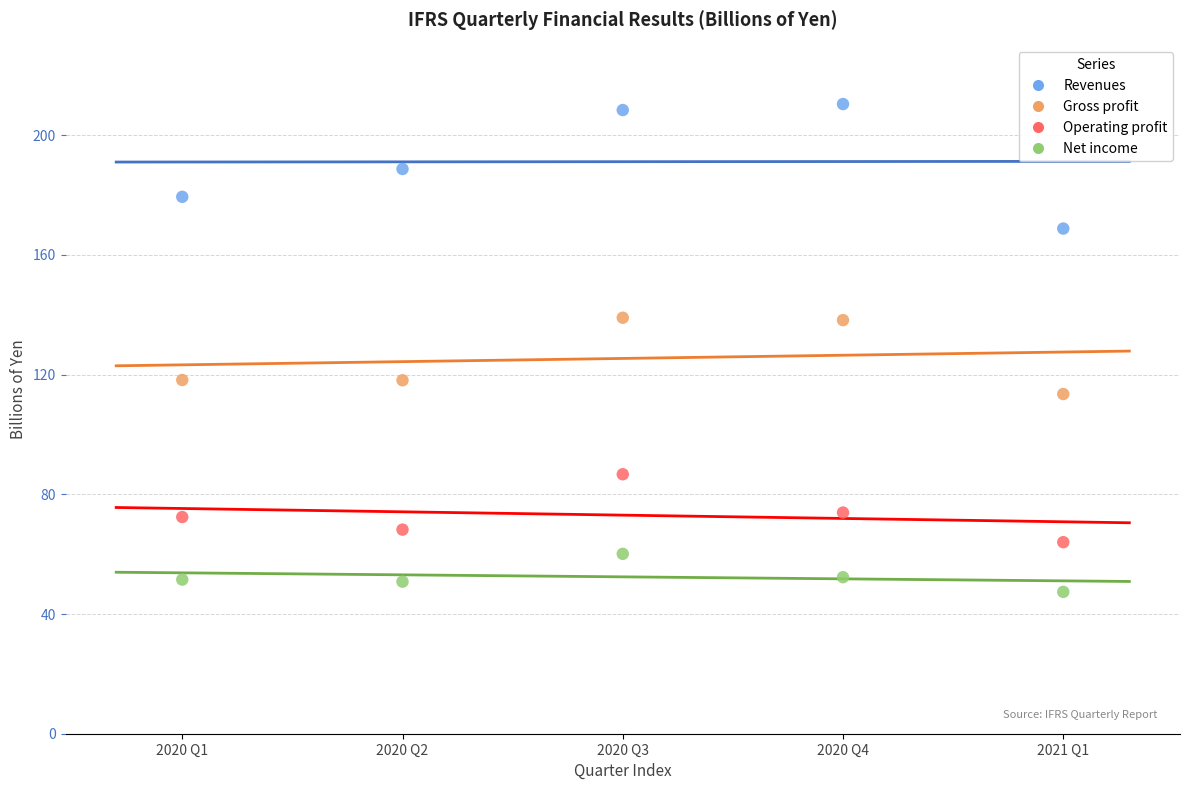

Which series has the largest Y range (max minus min)?

Revenues